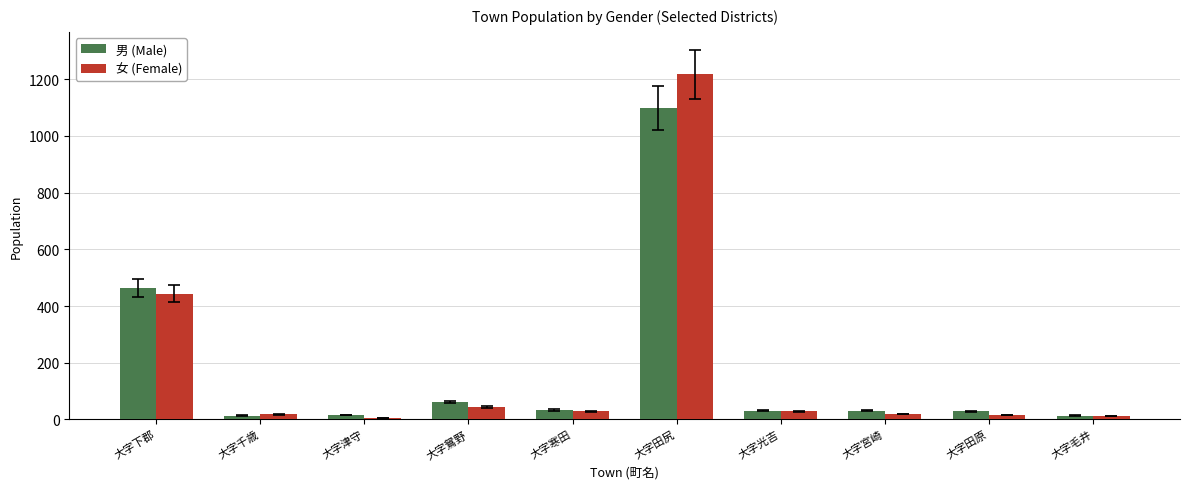

At how many categories does at least one series exceed 847?

1